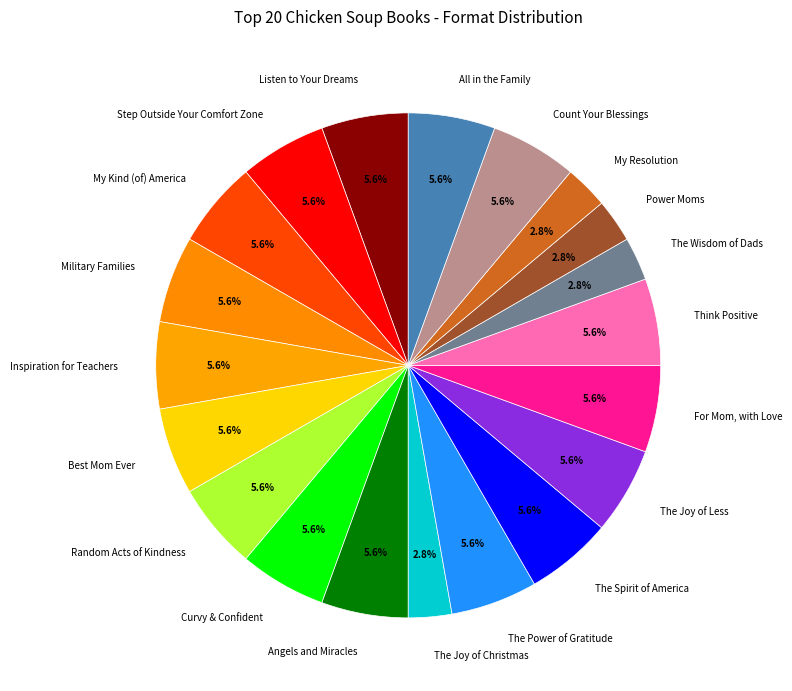

Approximately how many times larger is the value at The Wisdom of Dads compared to Count Your Blessings?

0.5